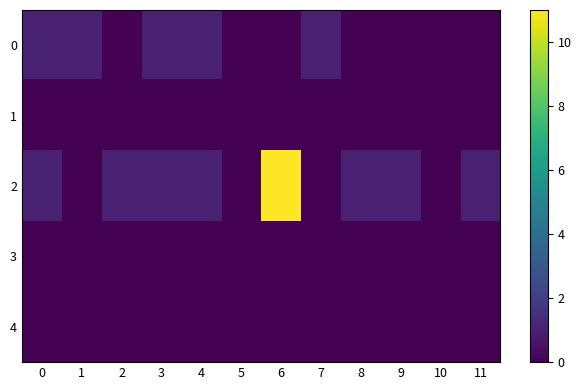

Reading left to right, transcribe all the data shown in this chart.

0: 0=1	1=1	2=0	3=1	4=1	5=0	6=0	7=1	8=0	9=0	10=0	11=0
1: 0=0	1=0	2=0	3=0	4=0	5=0	6=0	7=0	8=0	9=0	10=0	11=0
2: 0=1	1=0	2=1	3=1	4=1	5=0	6=11	7=0	8=1	9=1	10=0	11=1
3: 0=0	1=0	2=0	3=0	4=0	5=0	6=0	7=0	8=0	9=0	10=0	11=0
4: 0=0	1=0	2=0	3=0	4=0	5=0	6=0	7=0	8=0	9=0	10=0	11=0